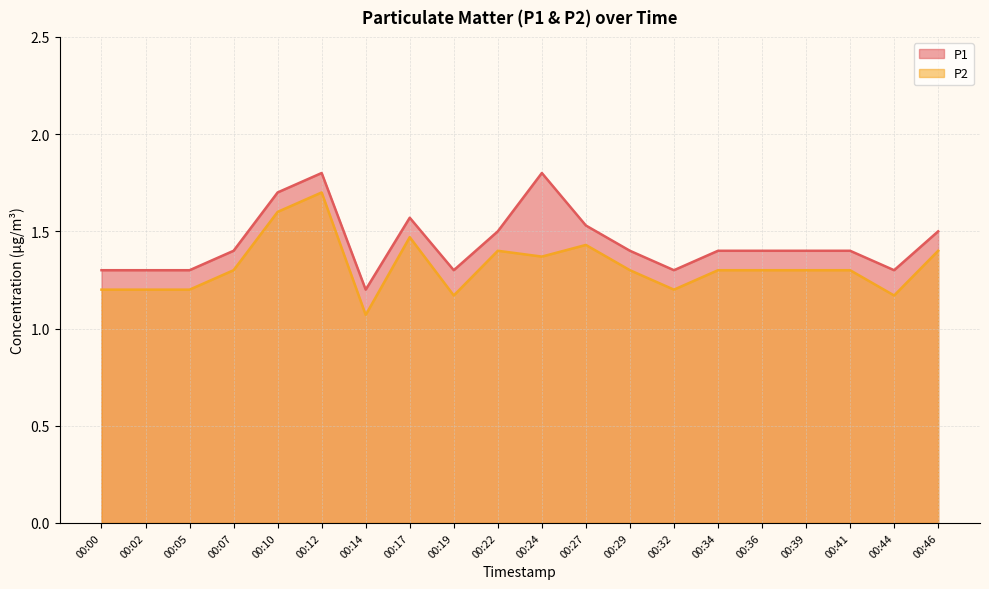

Which series has the largest range (max minus min)?

P2